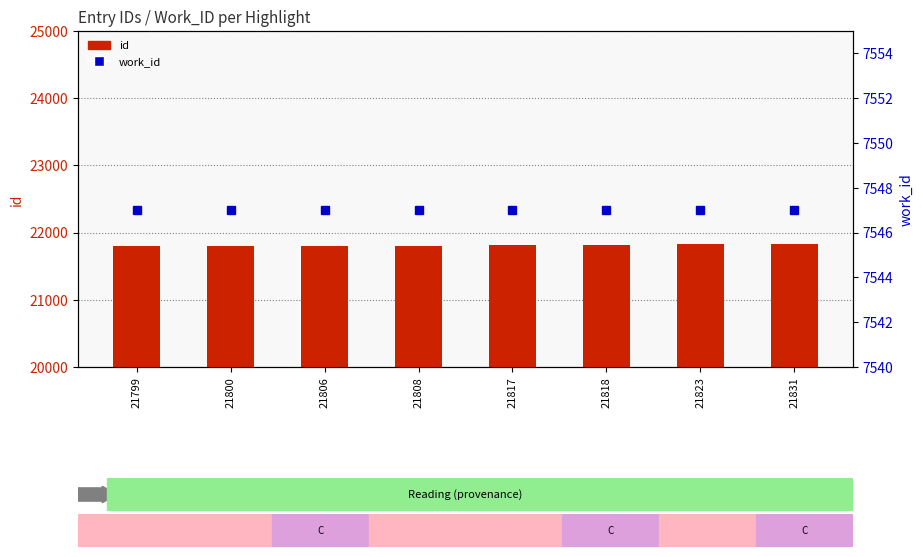

Is the value of id at 21818 greater than the value of work_id at 21831?

Yes